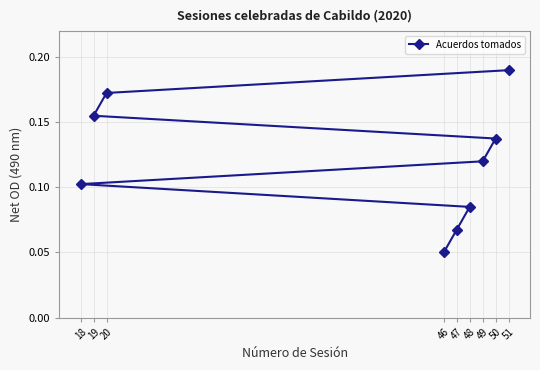

What is the value of the 1st point from the left?

0.1